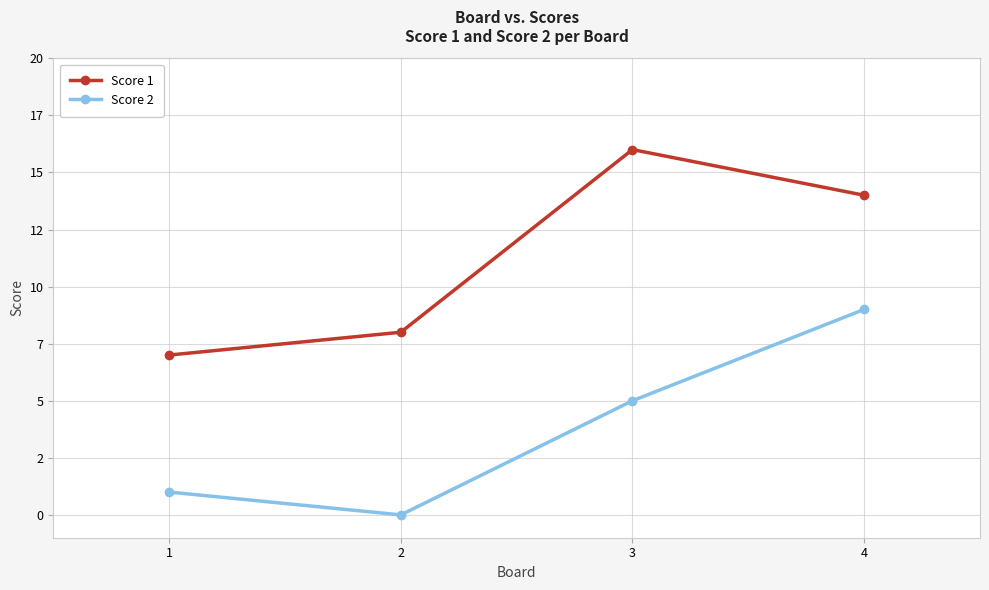

Does the chart have visible grid lines?

Yes